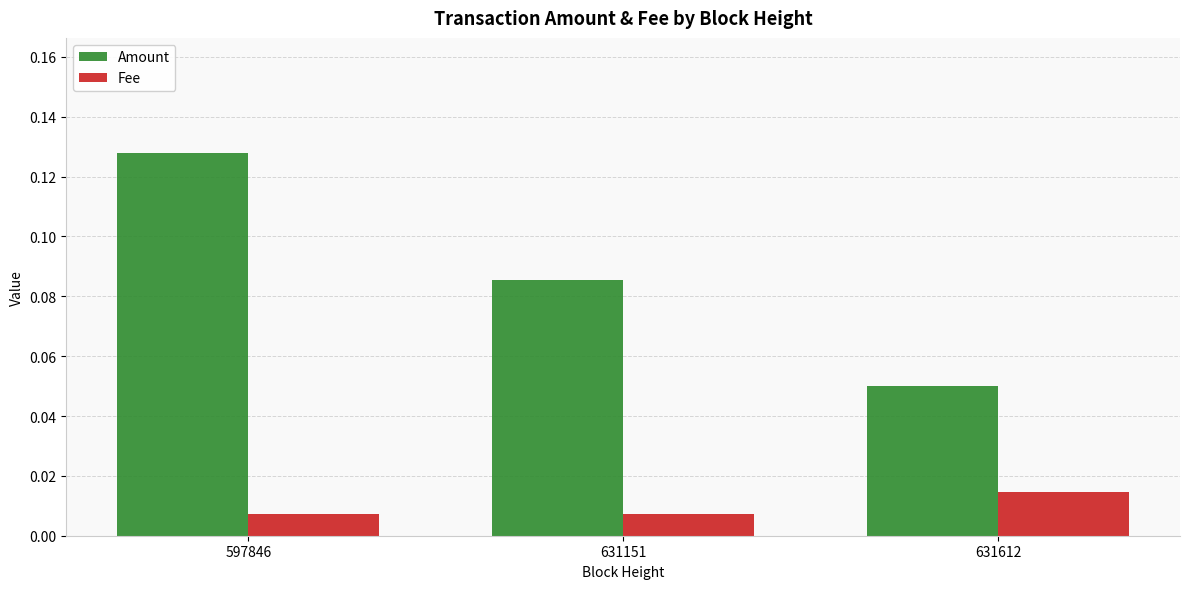

Rank the series by their average value, from lowest to highest.

Fee, Amount